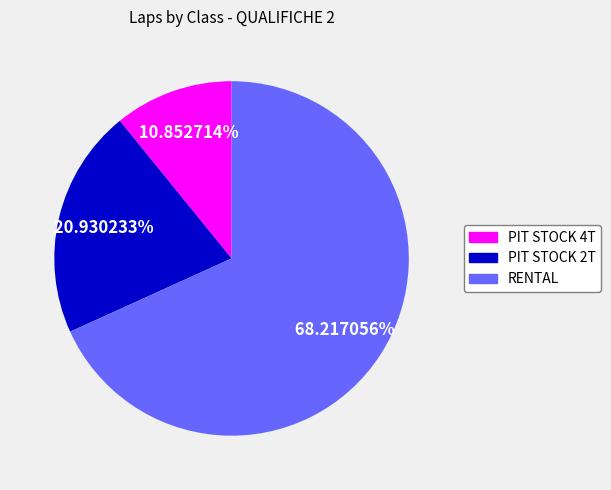

Is there any slice that represents more than half of the pie?

Yes